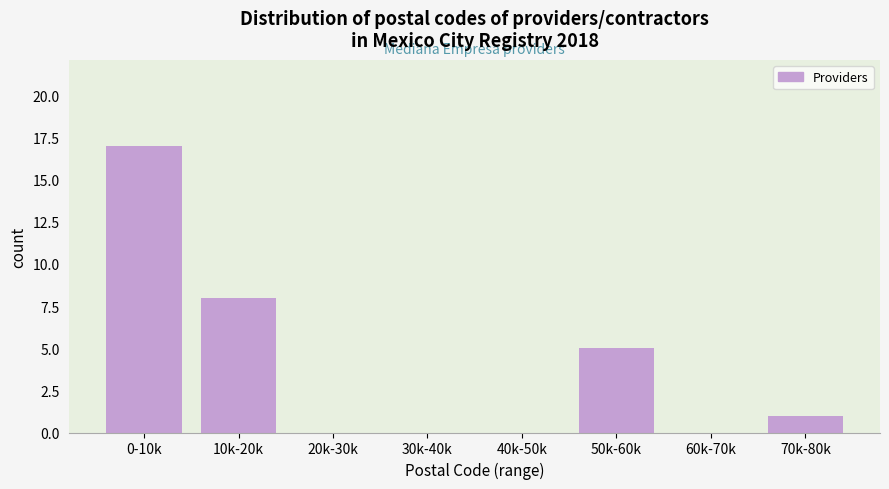

Is it true that the value at 40k-50k is -11?

False